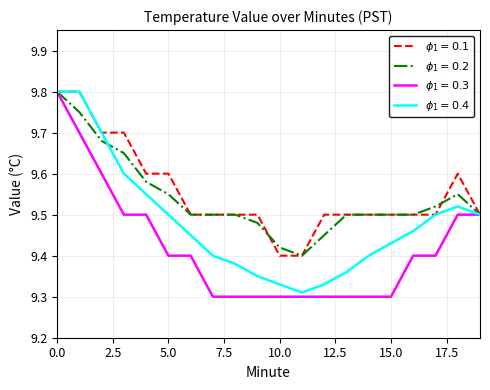

How many lines are shown in the chart?

4